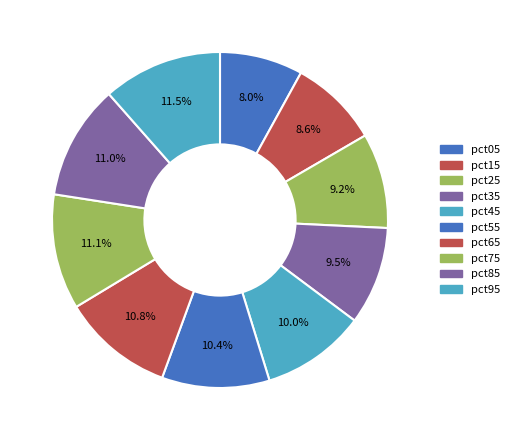

True or false: pct05 accounts for 22% of the total.

False